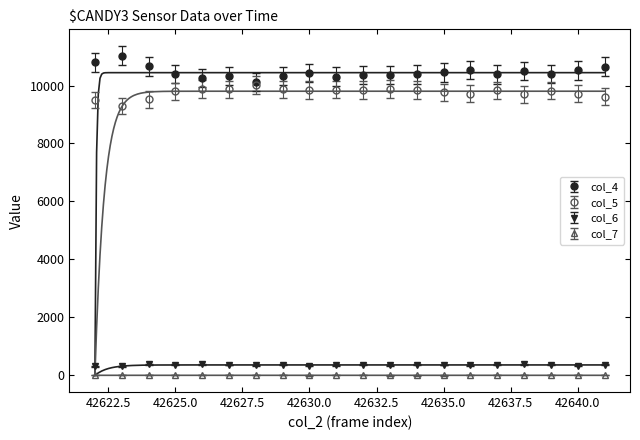

Which series has the widest spread of values?

col_4